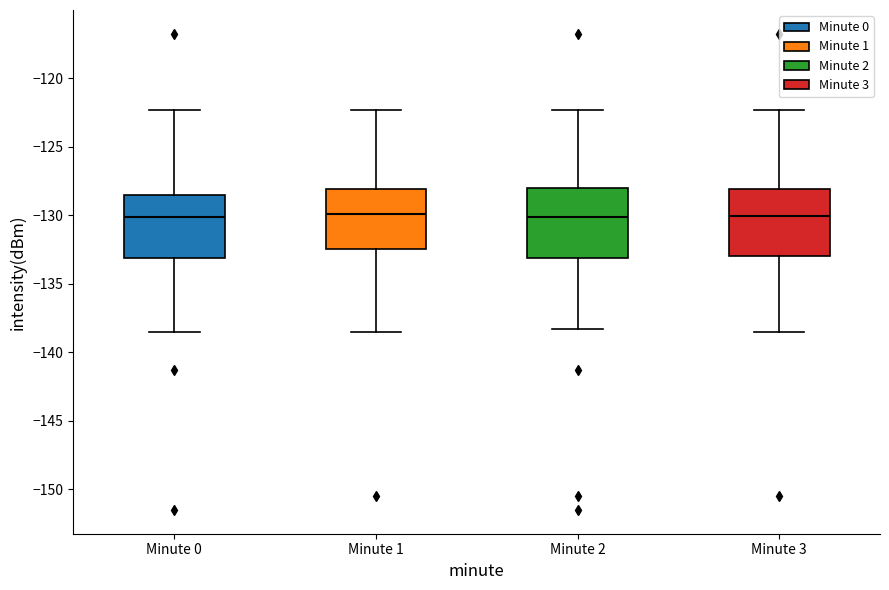

Reading left to right, read every box against the y-axis: the position of its median line, the range the box covers, and the ends of its whiskers. The values are not printed on the chart, so give them approximately, as read against the axis.

Minute 0: median -130.0, box -133.0 to -128.5, whiskers -138.5 to -122.5
Minute 1: median -130.0, box -132.5 to -128.0, whiskers -138.5 to -122.5
Minute 2: median -130.0, box -133.0 to -128.0, whiskers -138.5 to -122.5
Minute 3: median -130.0, box -133.0 to -128.0, whiskers -138.5 to -122.5